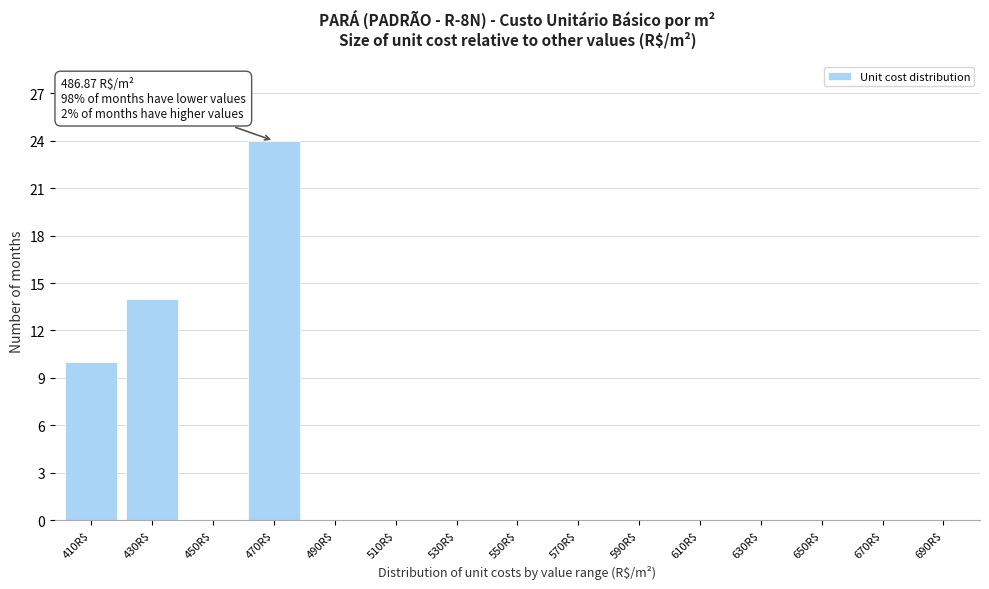

What is the sum of all values?

48